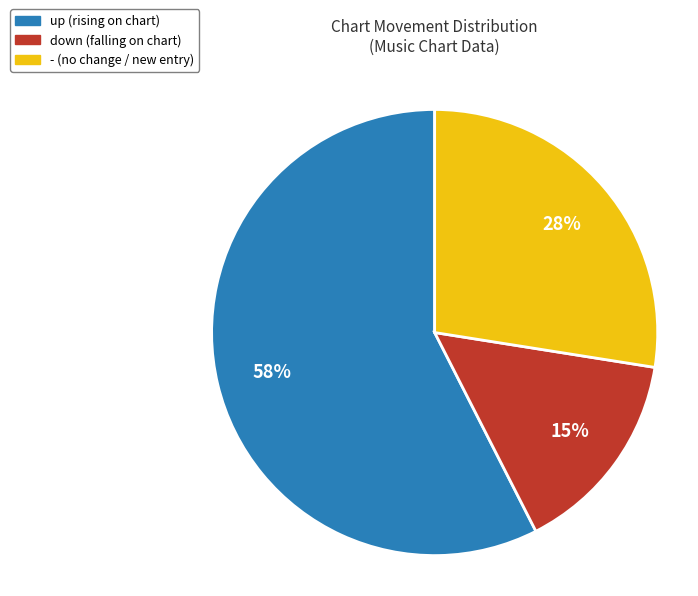

Do - and up together represent more than half of the pie?

Yes